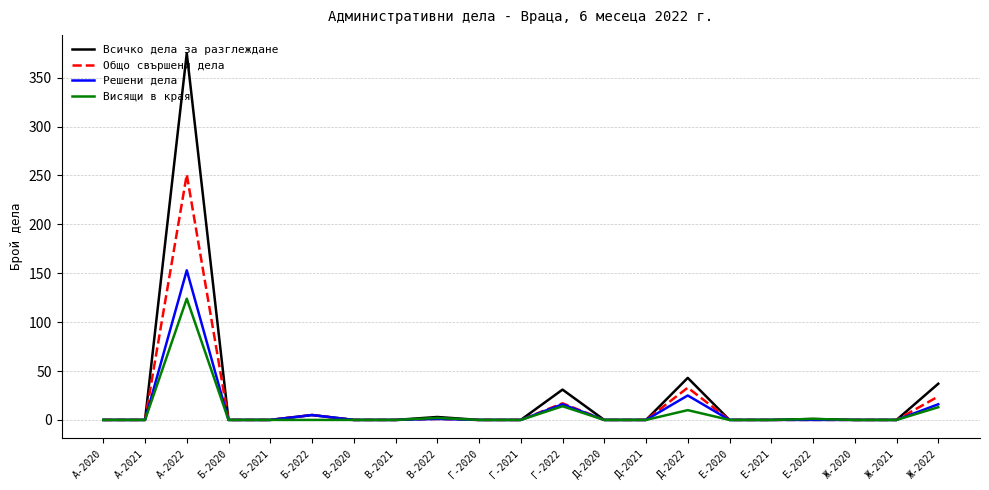

What is the greatest value displayed?

375